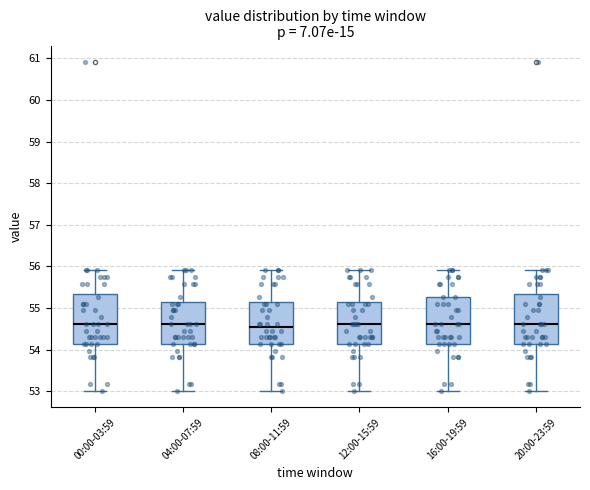

Reading left to right, transcribe this box plot: for each box, give where its median line is, the range the box spans, and where its two whiskers end, as read against the y-axis. The values are not printed on the chart, so give them approximately, as read against the axis.

00:00-03:59: median 54.6, box 54.1 to 55.4, whiskers 53.0 to 55.9
04:00-07:59: median 54.6, box 54.1 to 55.2, whiskers 53.0 to 55.9
08:00-11:59: median 54.5, box 54.1 to 55.2, whiskers 53.0 to 55.9
12:00-15:59: median 54.6, box 54.1 to 55.2, whiskers 53.0 to 55.9
16:00-19:59: median 54.6, box 54.1 to 55.3, whiskers 53.0 to 55.9
20:00-23:59: median 54.6, box 54.1 to 55.4, whiskers 53.0 to 55.9